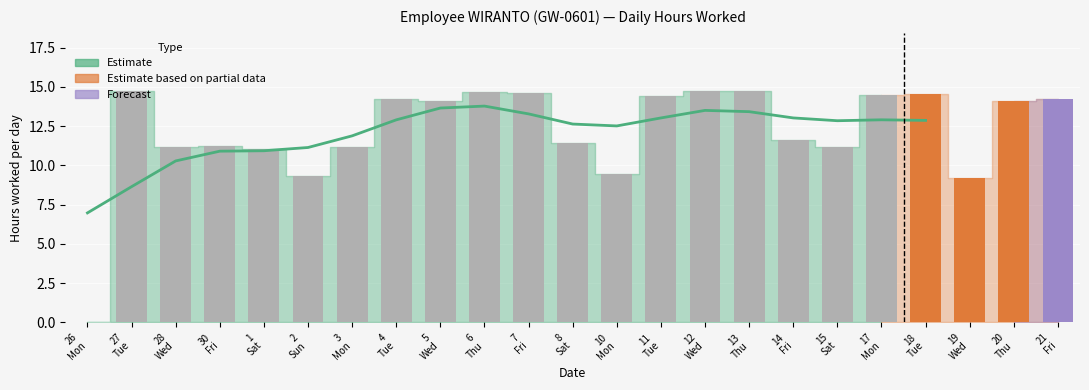

What is the greatest value displayed?

14.8